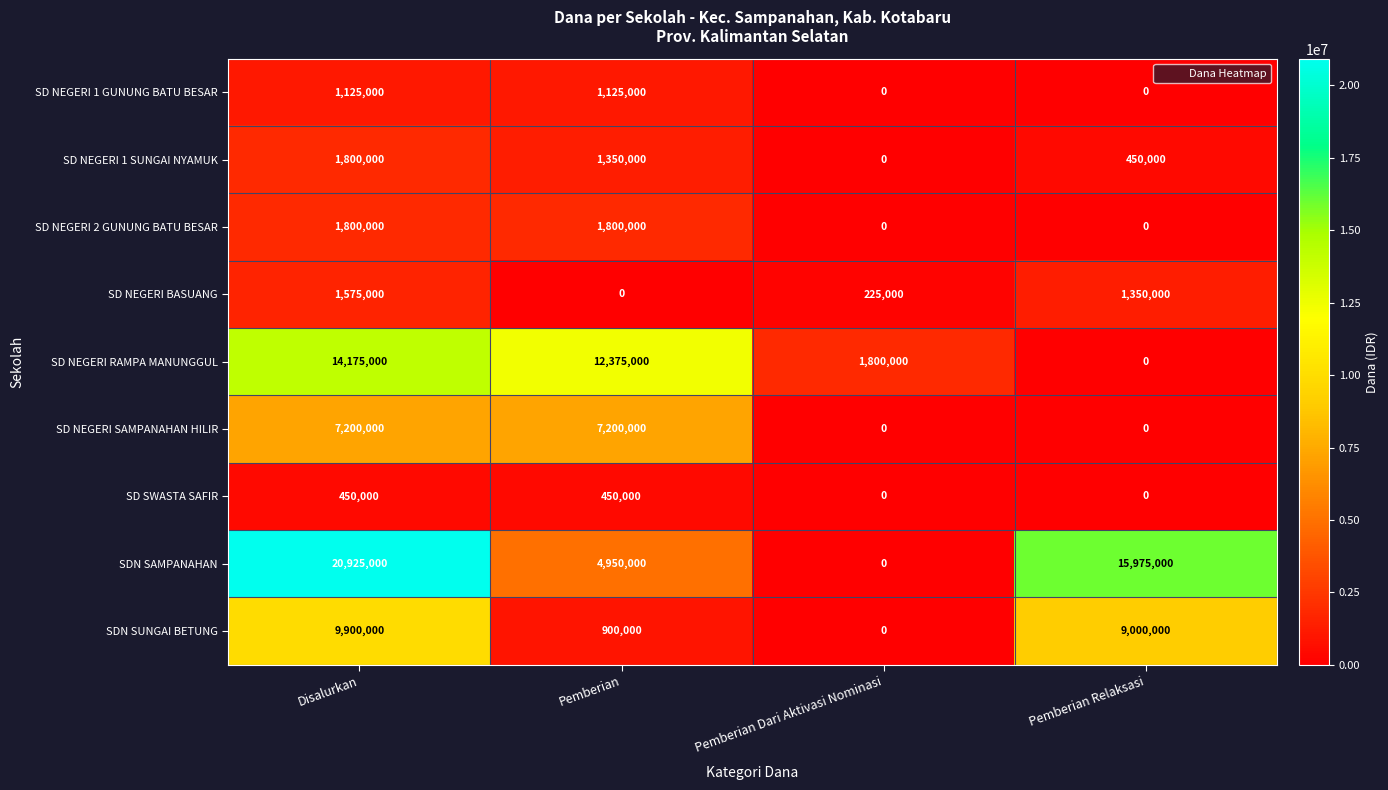

At how many categories does at least one series exceed 13815543?

2